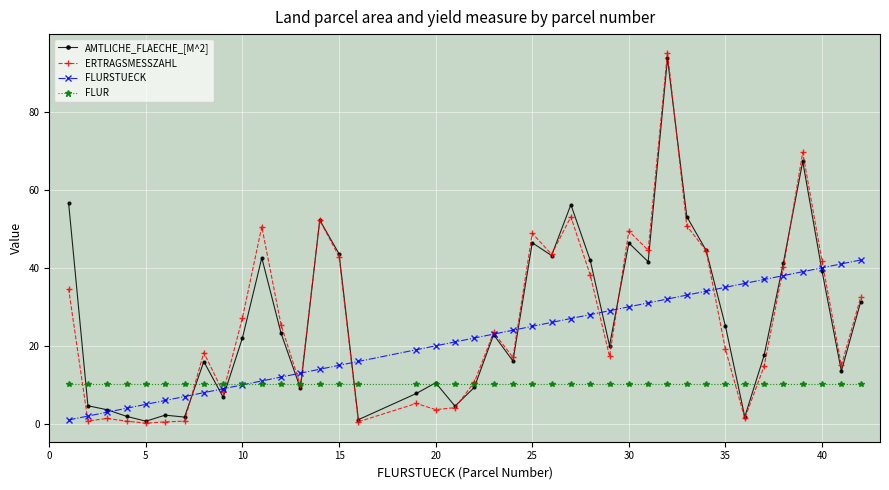

What is the value of the ERTRAGSMESSZAHL point at the 24th from the left?

43.5